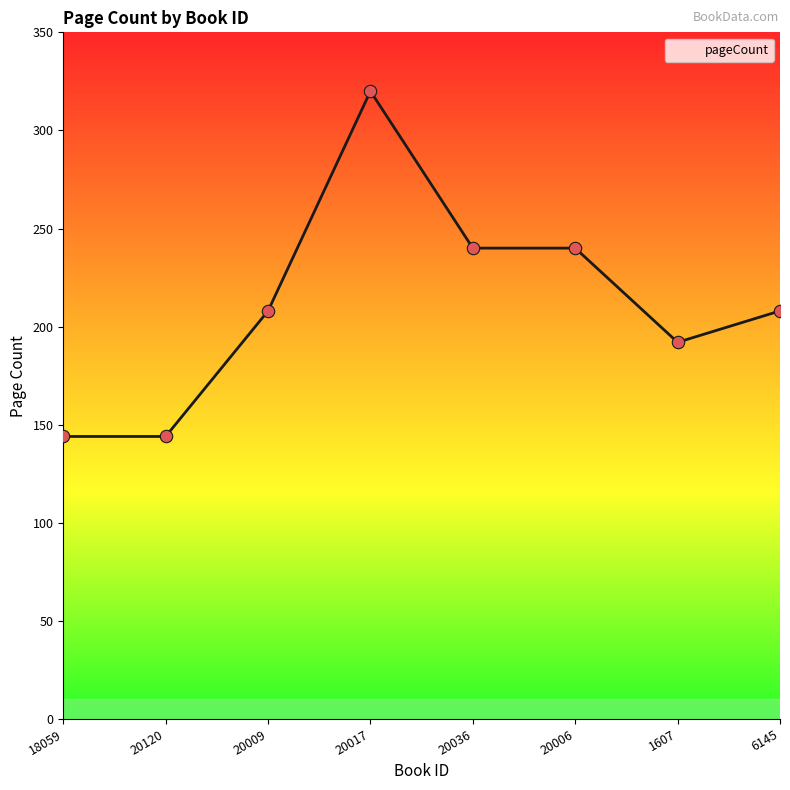

What is the change in value from 20120 to 20017?

+176